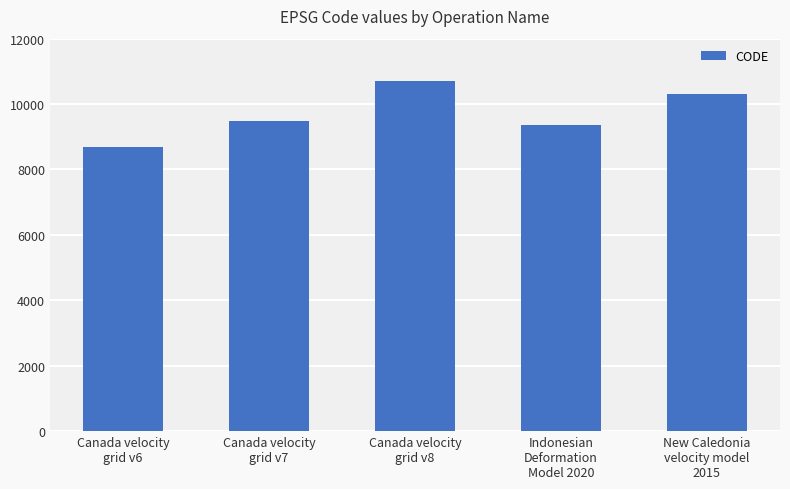

Which has a higher value, Canada velocity
grid v6 or Indonesian
Deformation
Model 2020?

Indonesian
Deformation
Model 2020